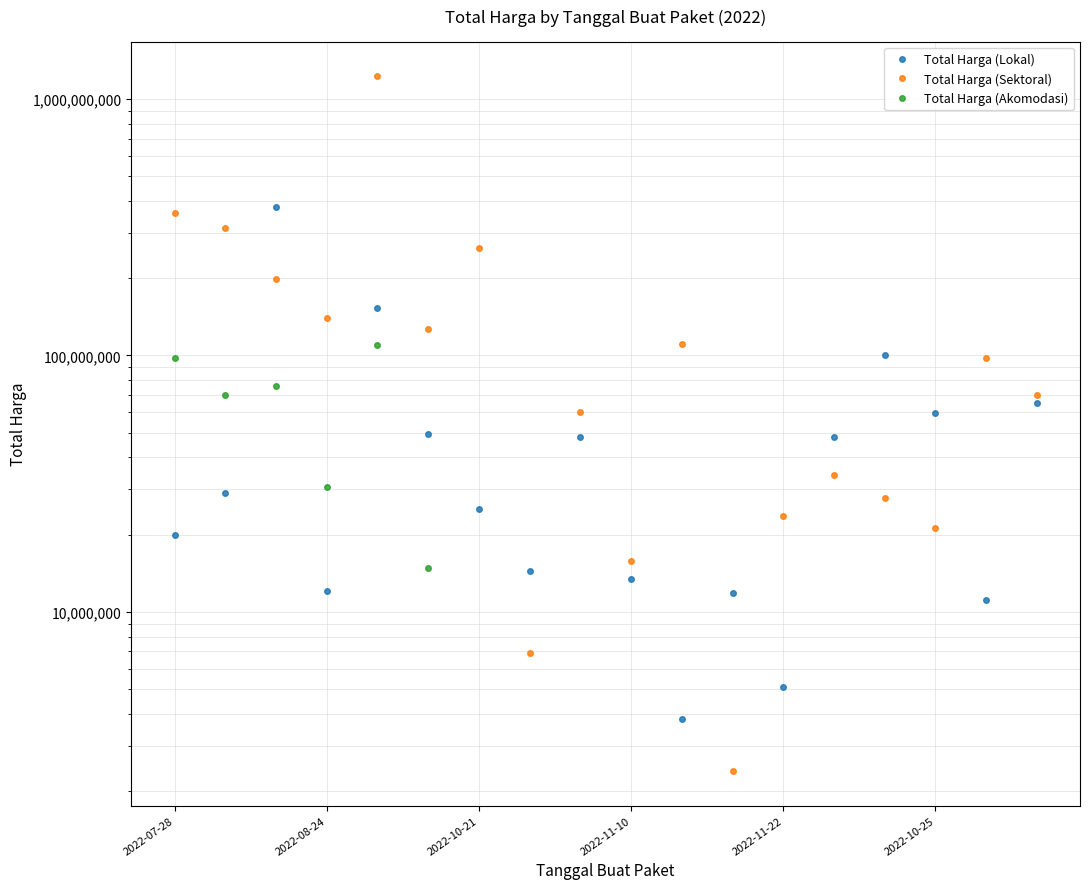

What are all the series names shown in the legend?

Total Harga (Lokal), Total Harga (Sektoral), Total Harga (Akomodasi)